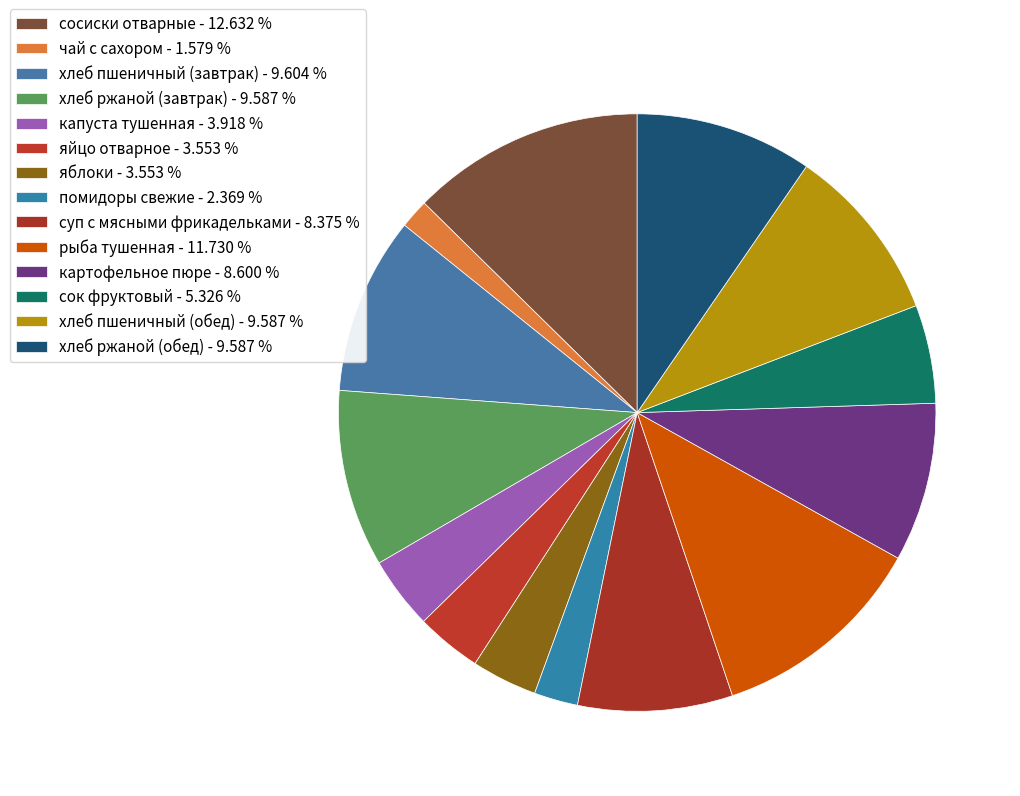

How many segments does this pie chart have?

14